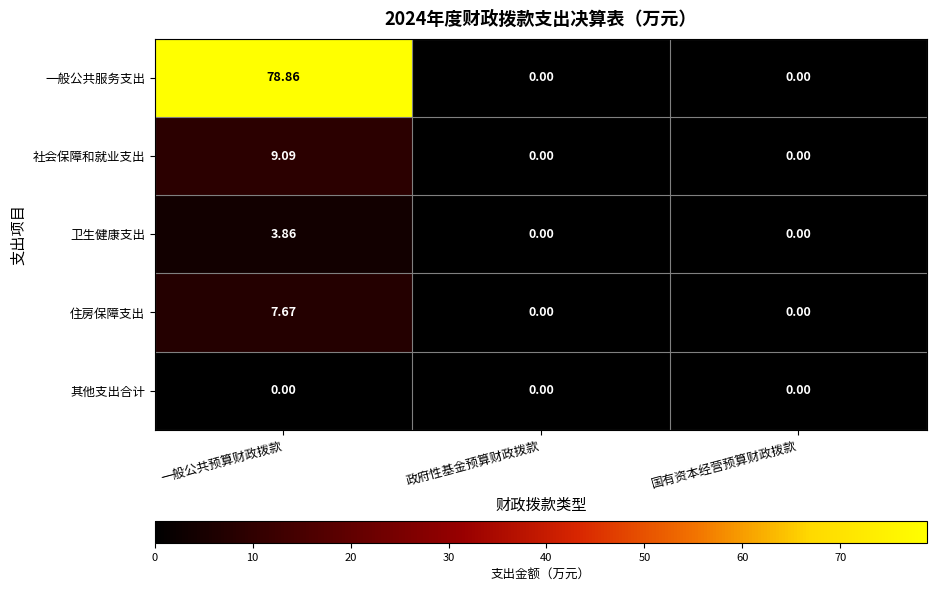

Which series has the largest range (max minus min)?

一般公共服务支出